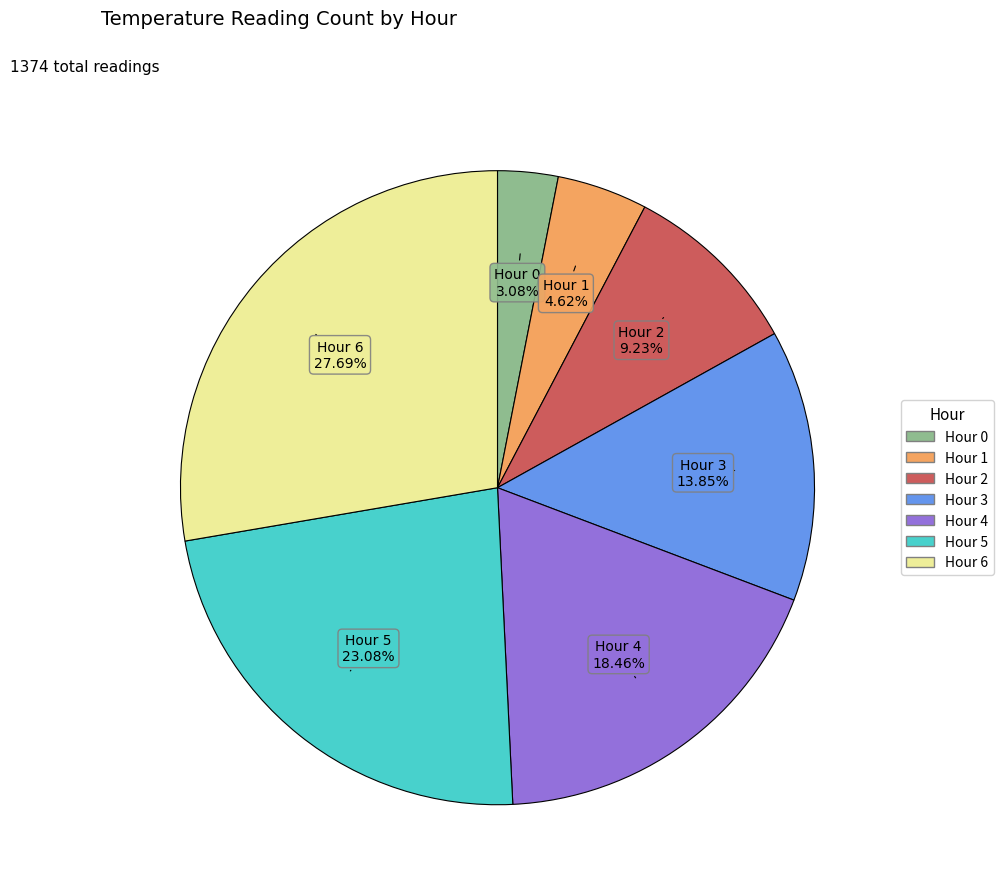

Is there any slice that represents more than half of the pie?

No